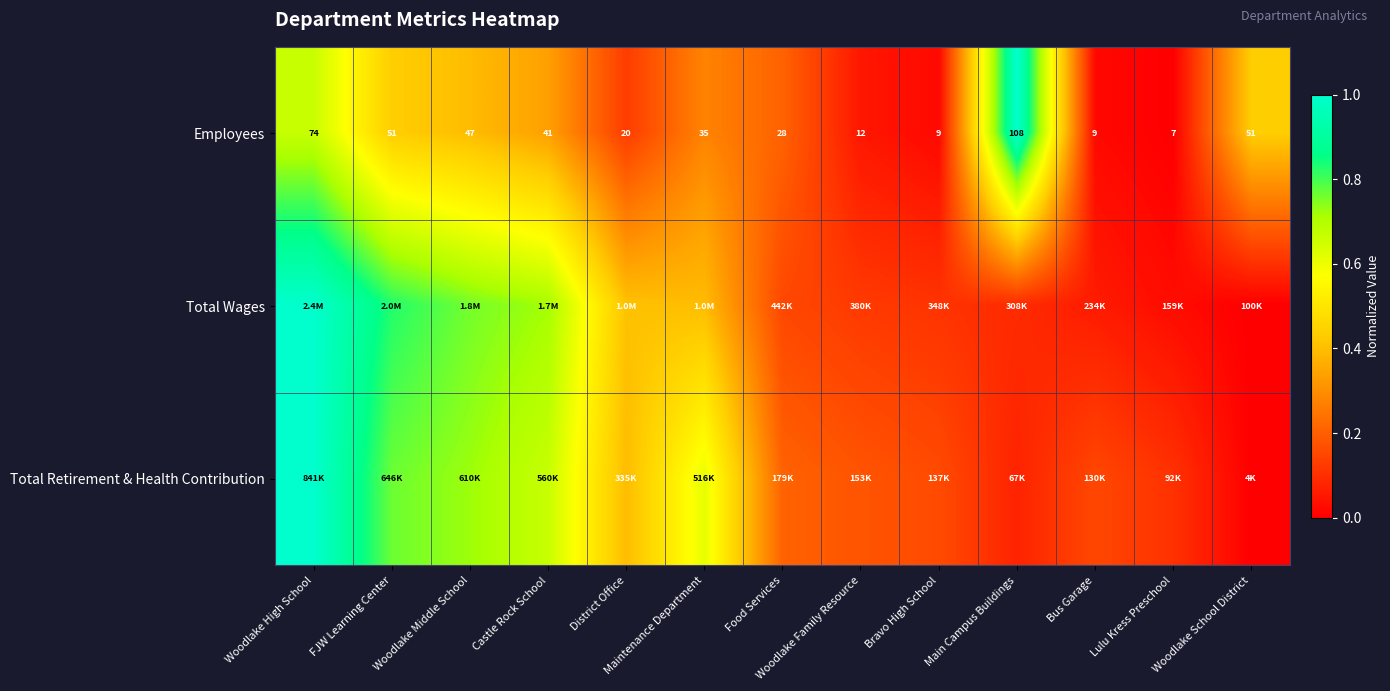

True or false: Total Retirement & Health Contribution has a value of 0.2 at Woodlake Family Resource.

True